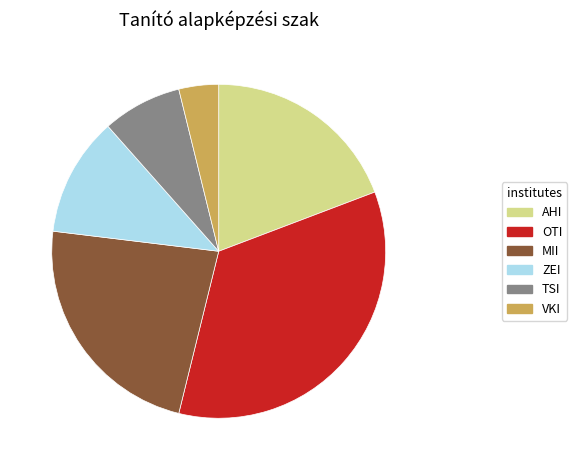

Does AHI account for over 50% of the chart?

No